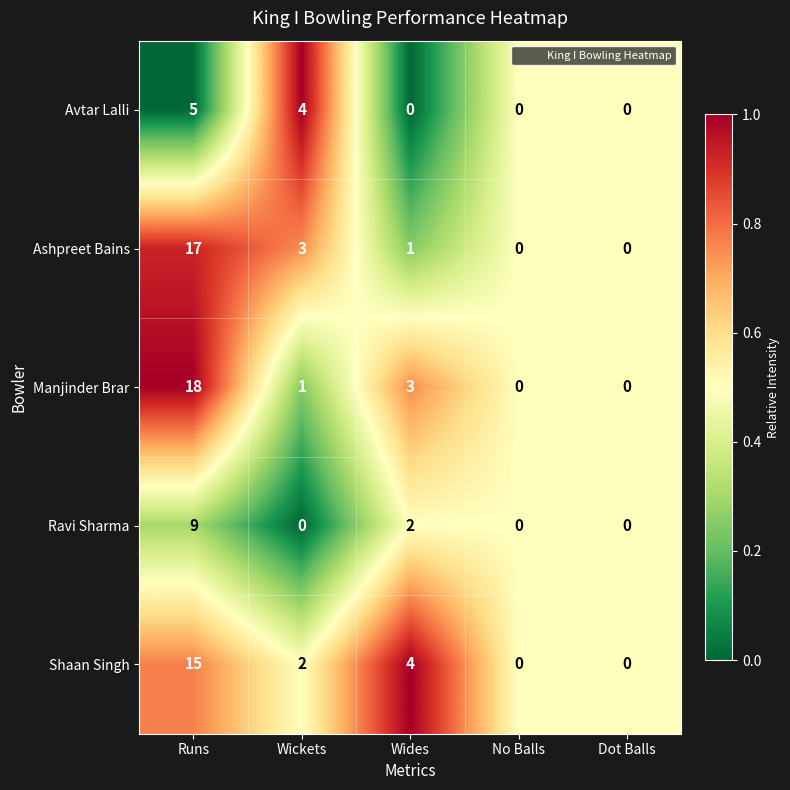

How many distinct data groups are displayed?

5